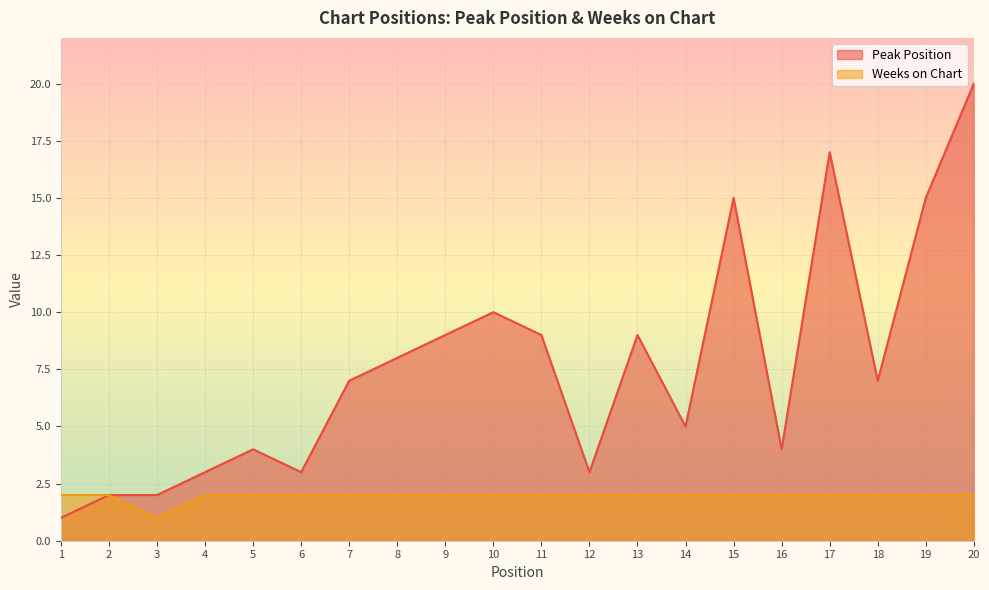

The Weeks on Chart series shows 1 at 5. True or false?

False